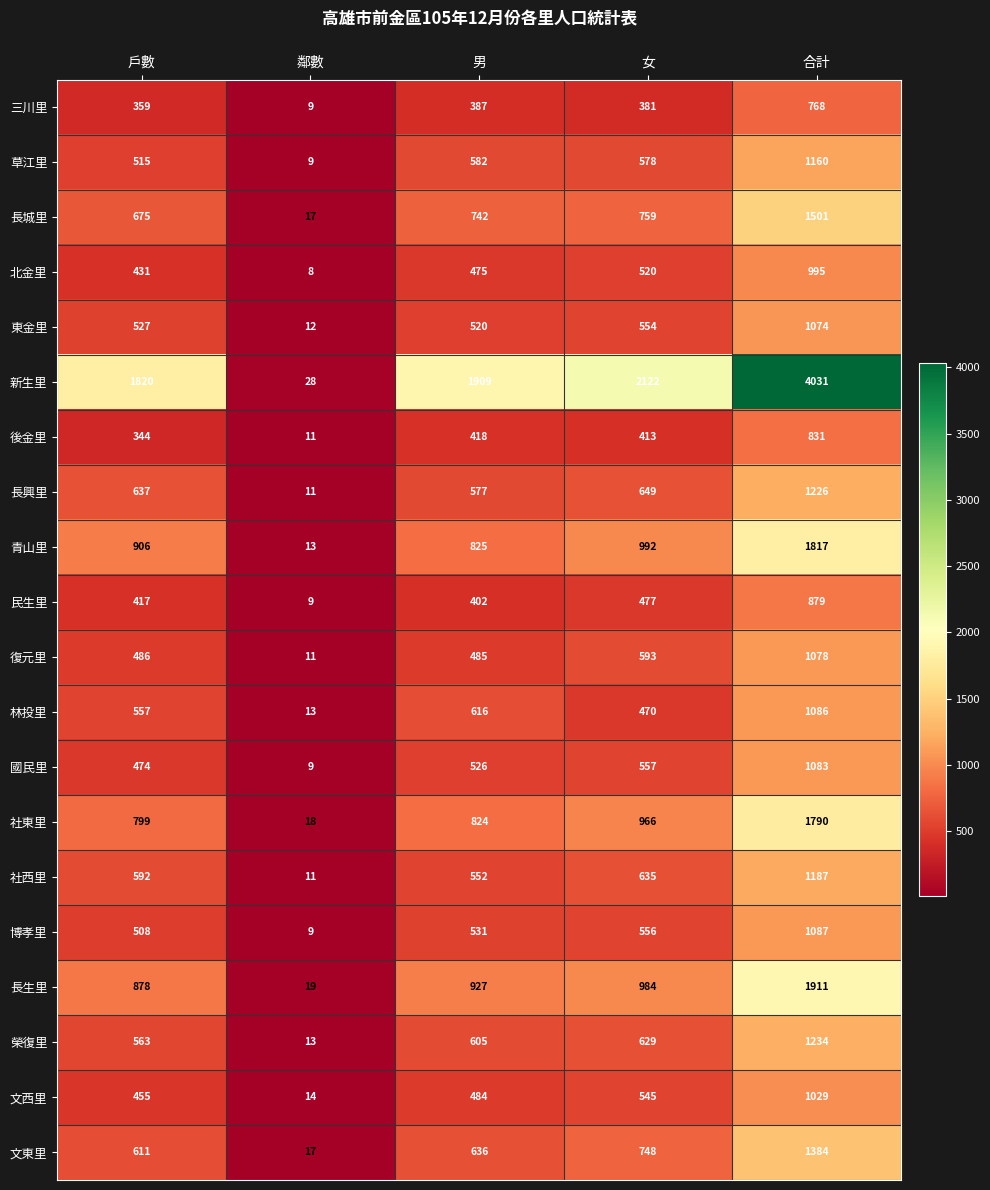

At which category is the sum across all series the highest?

合計